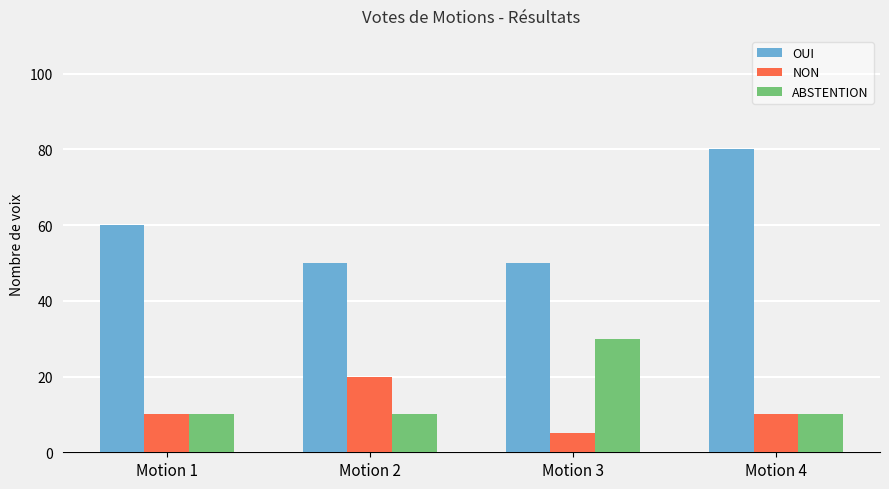

What are all the series names shown in the legend?

OUI, NON, ABSTENTION